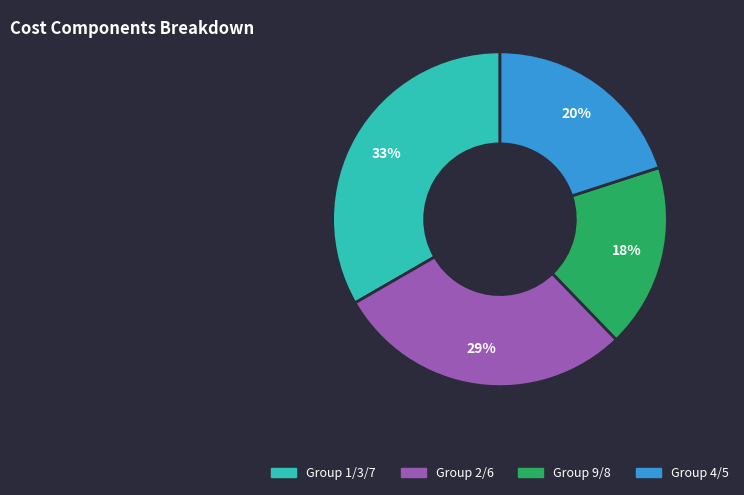

To the nearest percent, what is the average slice percentage?

25%